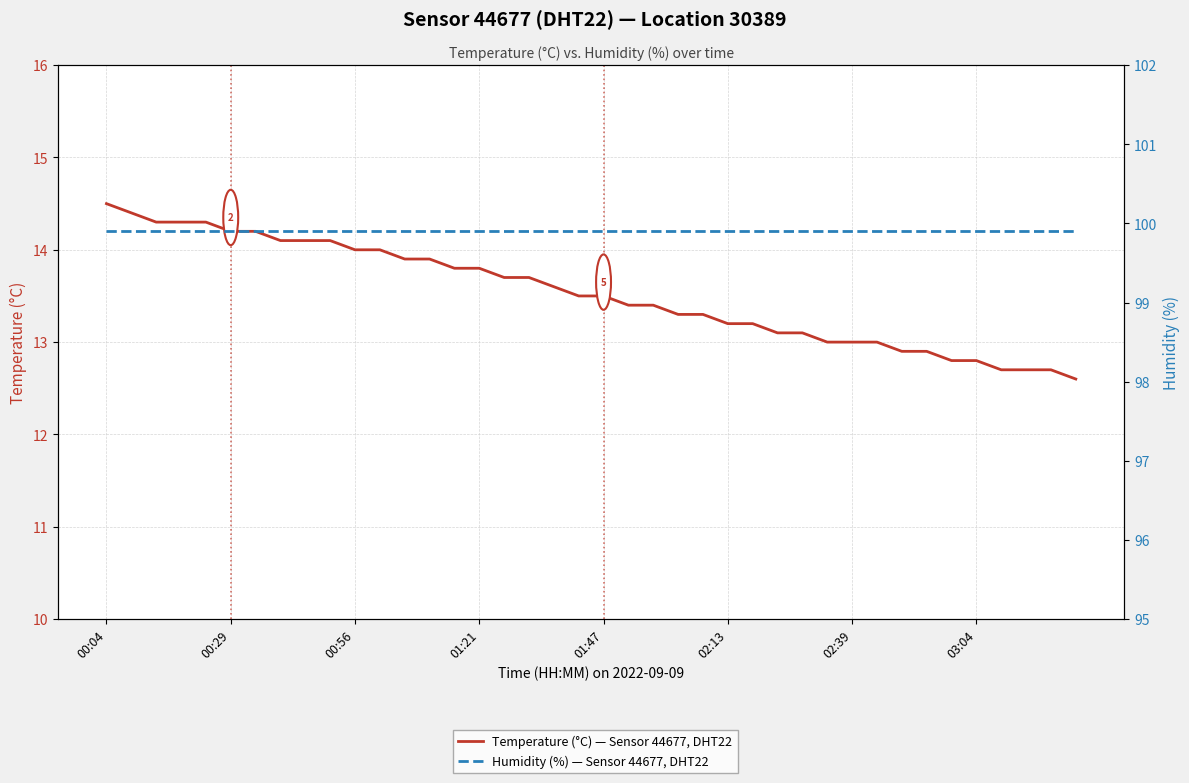

Between 34 and 01:21, which is larger?

01:21